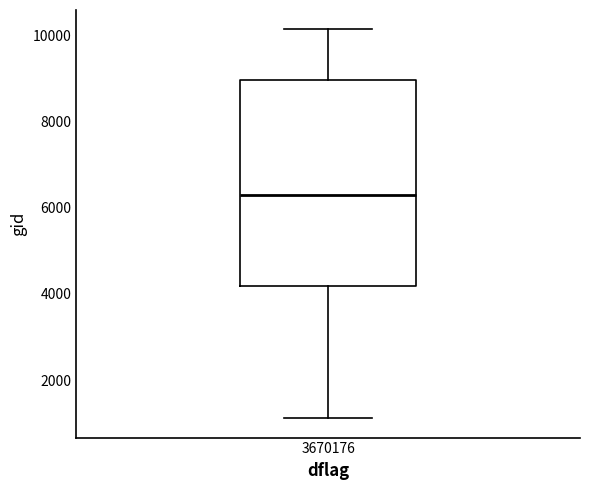

Read this box plot against the y-axis: the position of the median line, the range covered by the box, and the ends of both whiskers. The values are not printed on the chart, so give them approximately, as read against the axis.

median 6200, box 4200 to 9000, whiskers 1200 to 10200